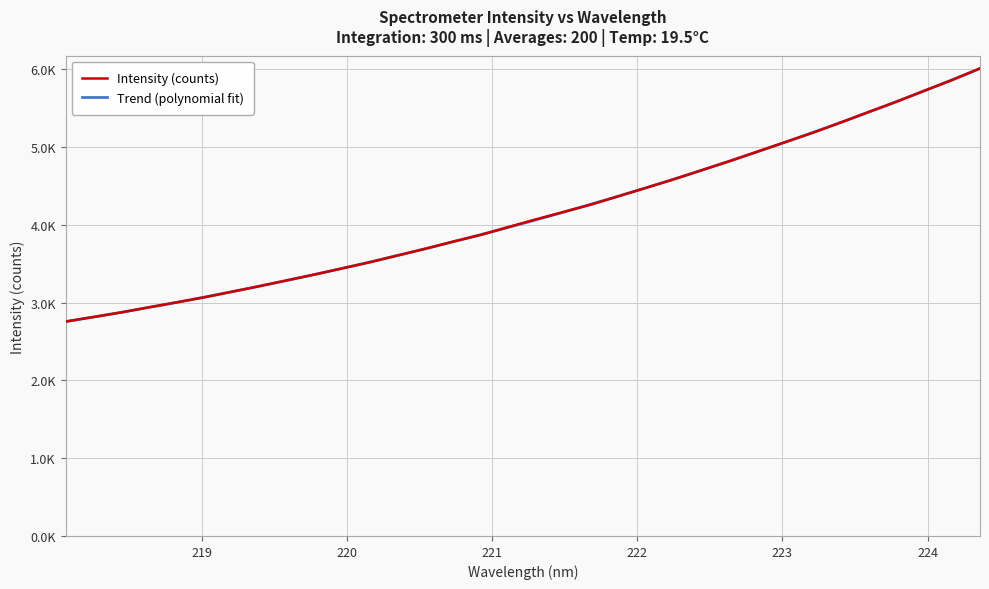

What is the value of the 9th point from the left?

3287.2